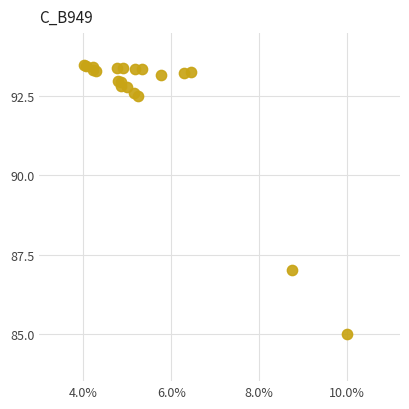

What Y value in the scatter plot is closest to 89?

87.0